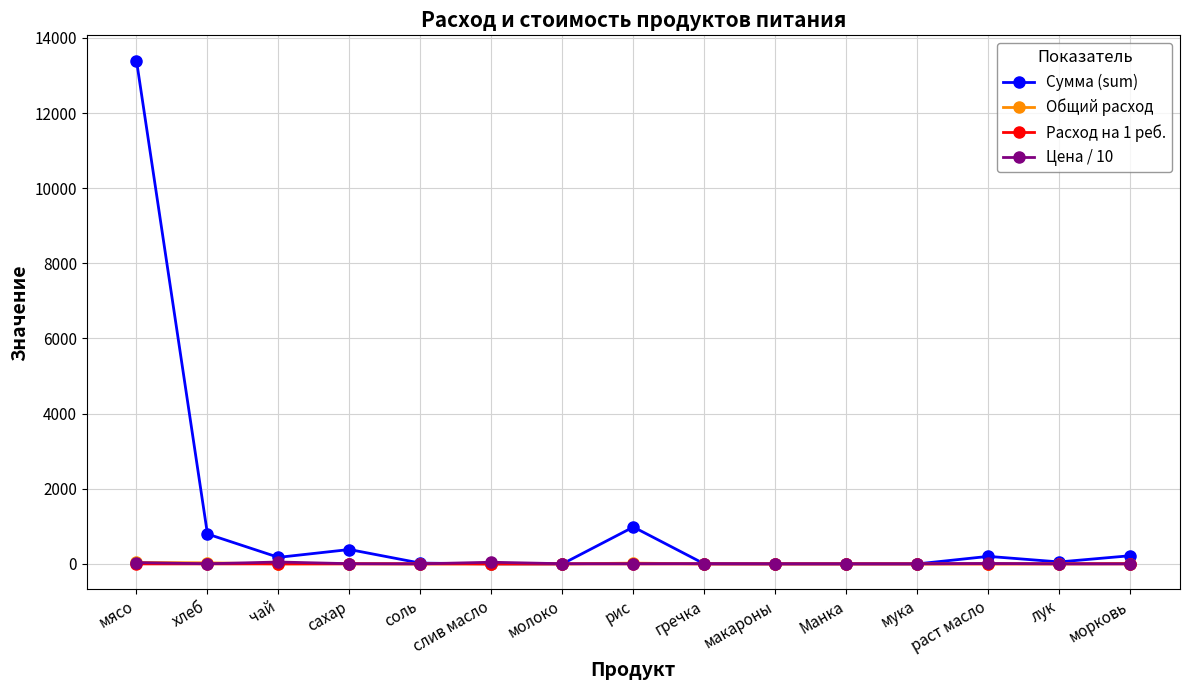

At how many categories does at least one series exceed 3744?

1